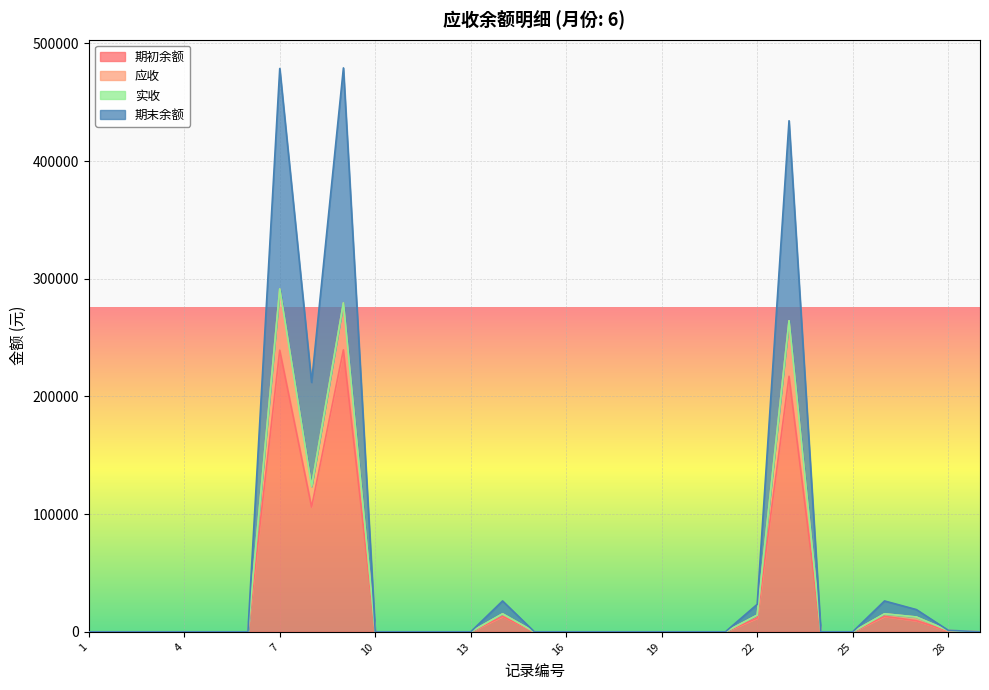

Which has a higher value, 1 or 29?

1